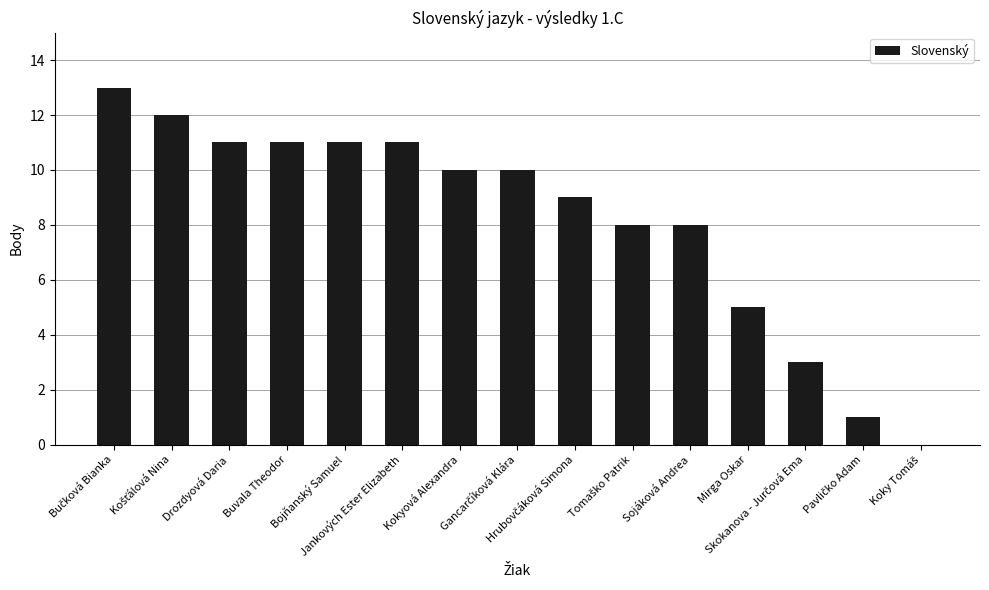

Are the bars grouped side by side (vs. stacked)?

No